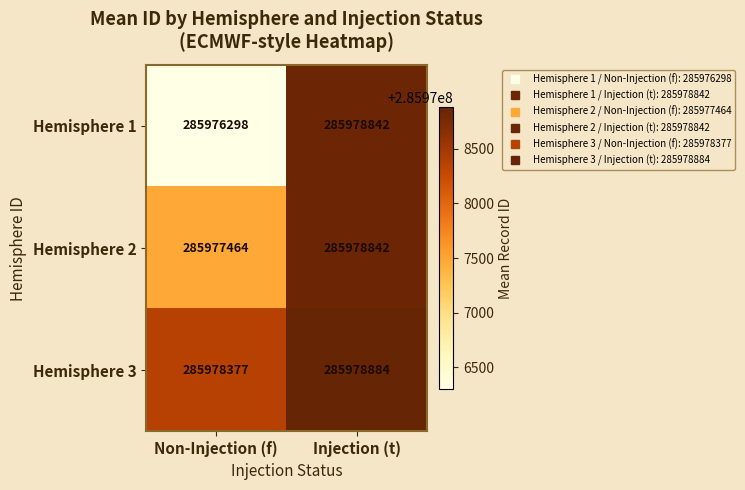

Which series has the widest spread of values?

Hemisphere 1